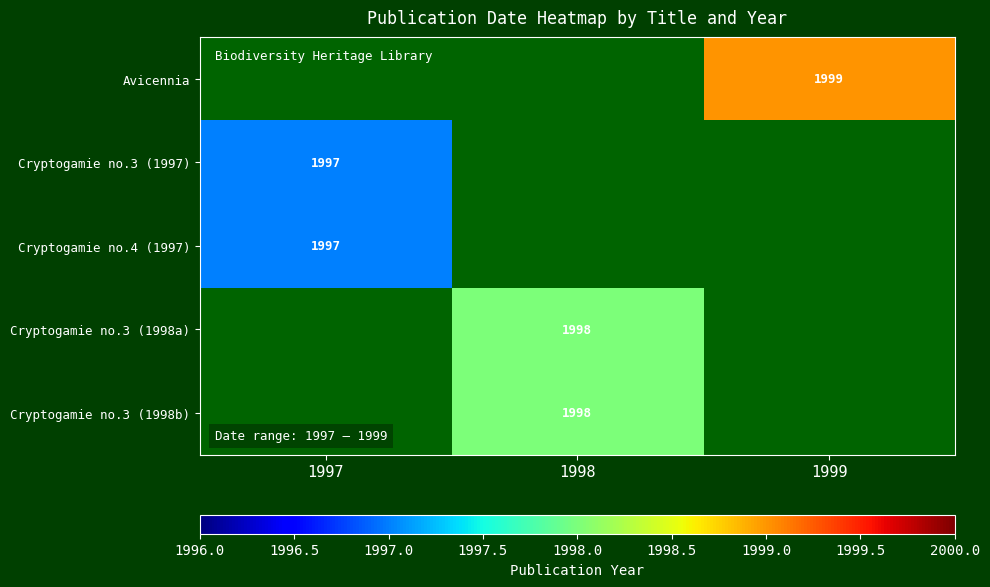

The value of Cryptogamie no.4 (1997) at 1997 is 1997. True or false?

True